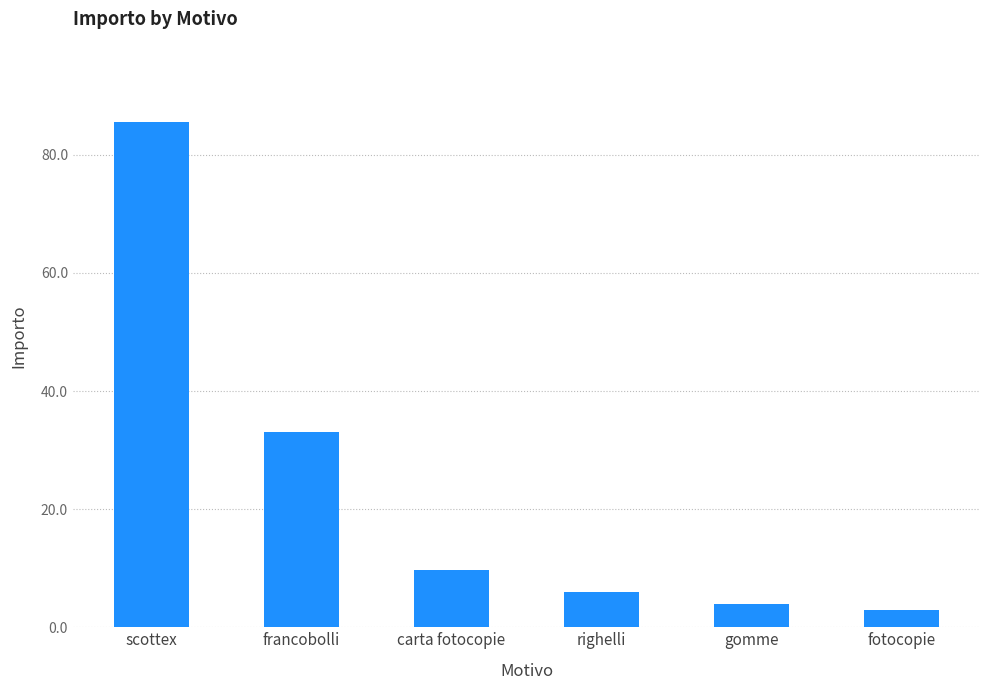

Reading right to left, extract all data points from this chart.

fotocopie=3.0	gomme=4.0	righelli=6.0	carta fotocopie=9.7	francobolli=33.0	scottex=85.6